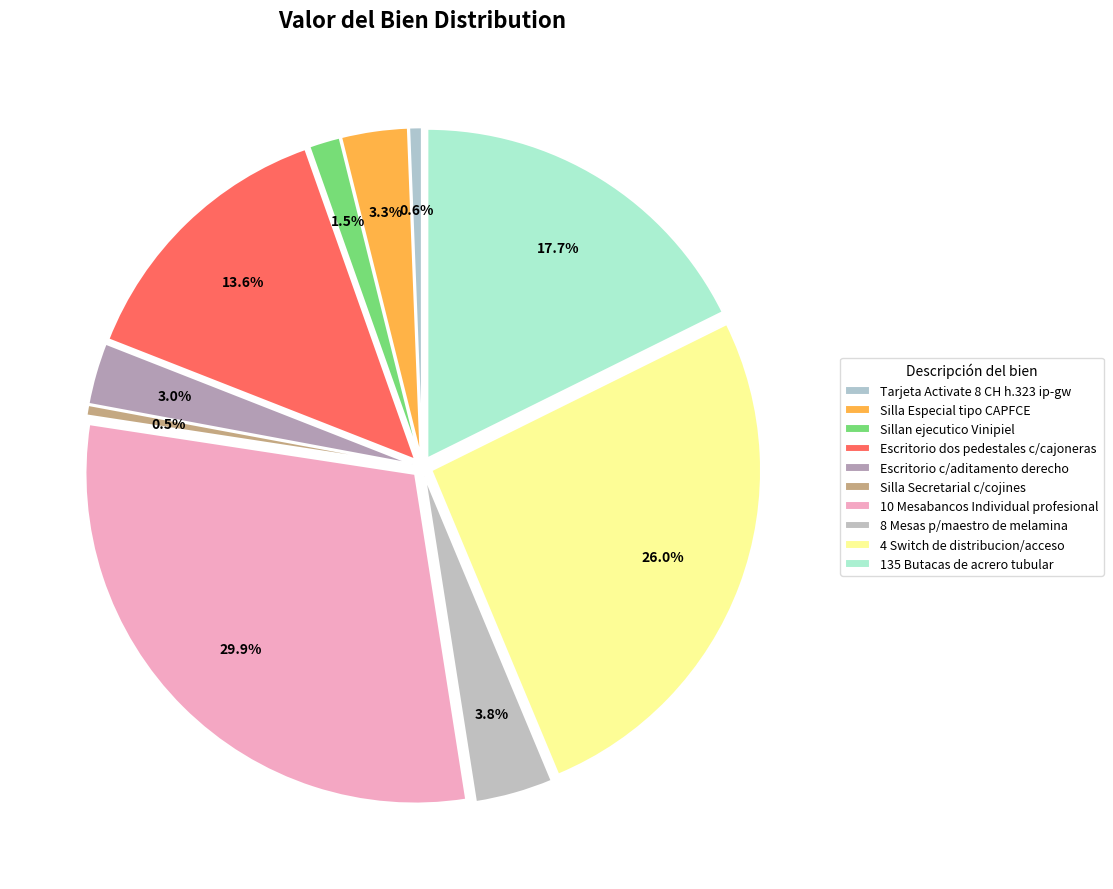

What is the change in value from Silla Especial tipo CAPFCE to Escritorio dos pedestales c/cajoneras?

+223197.9